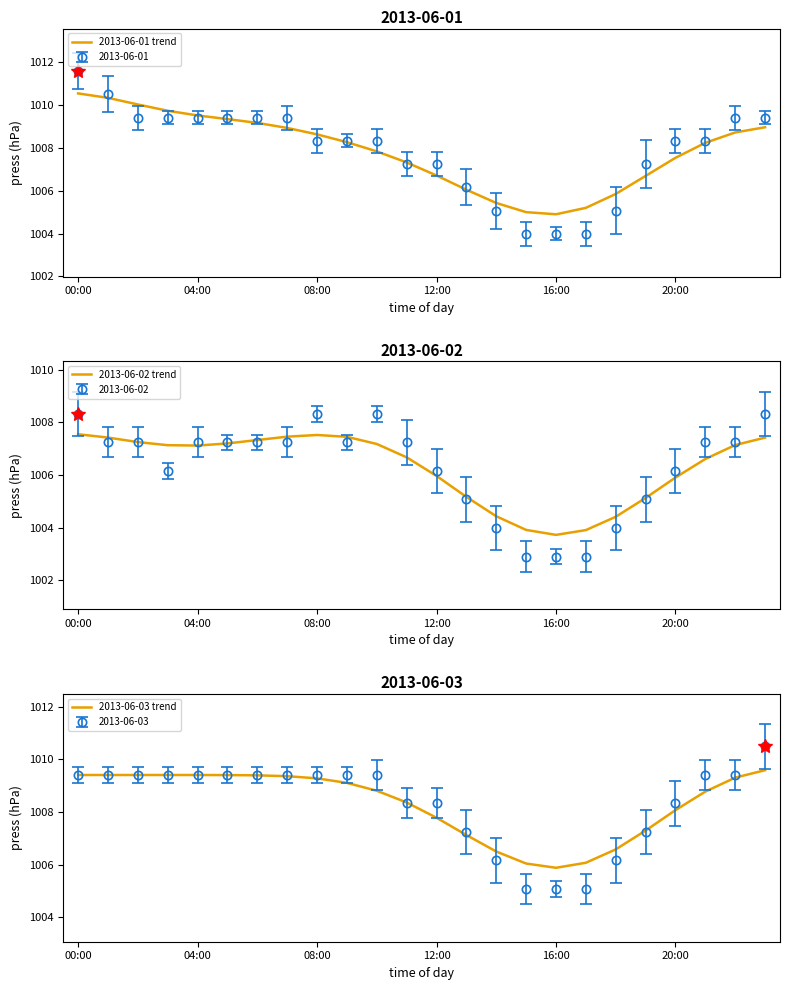

True or false: 2013-06-02 trend has a value of 1540.0 at 19.

False